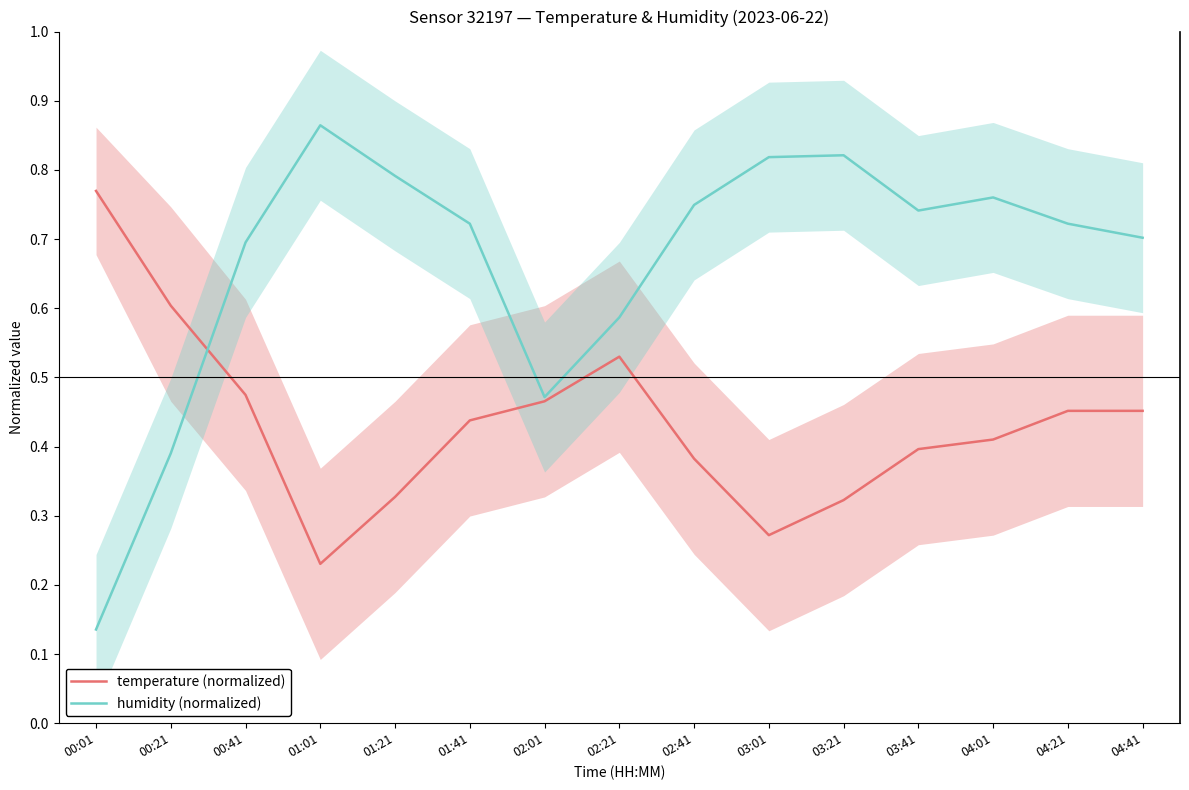

Between 02:21 and 00:41, which is larger?

02:21